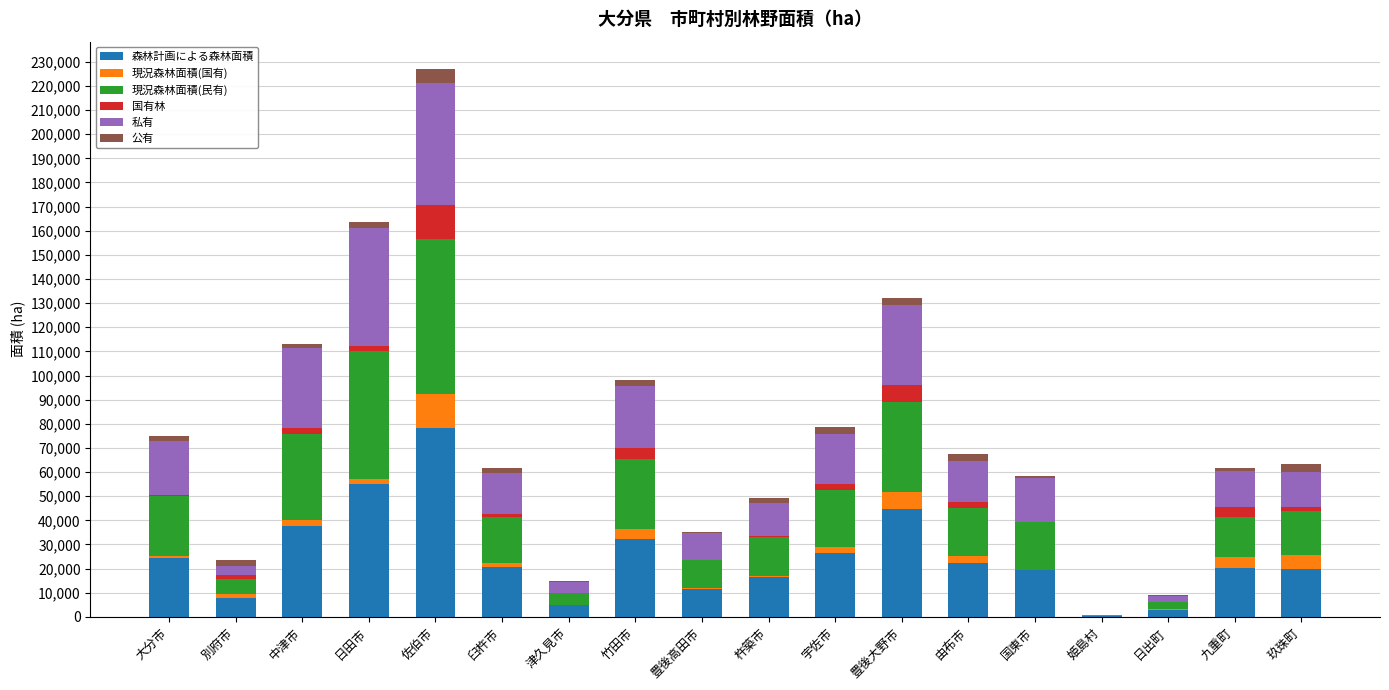

What is the maximum value for 森林計画による森林面積?

78329